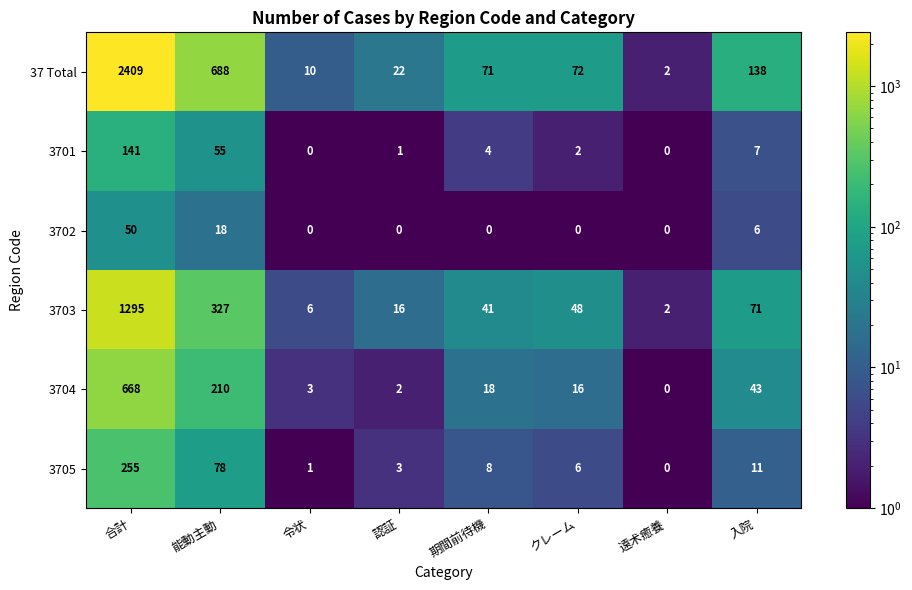

At 能動主動, list the series in order from smallest to largest.

3702, 3701, 3705, 3704, 3703, 37 Total